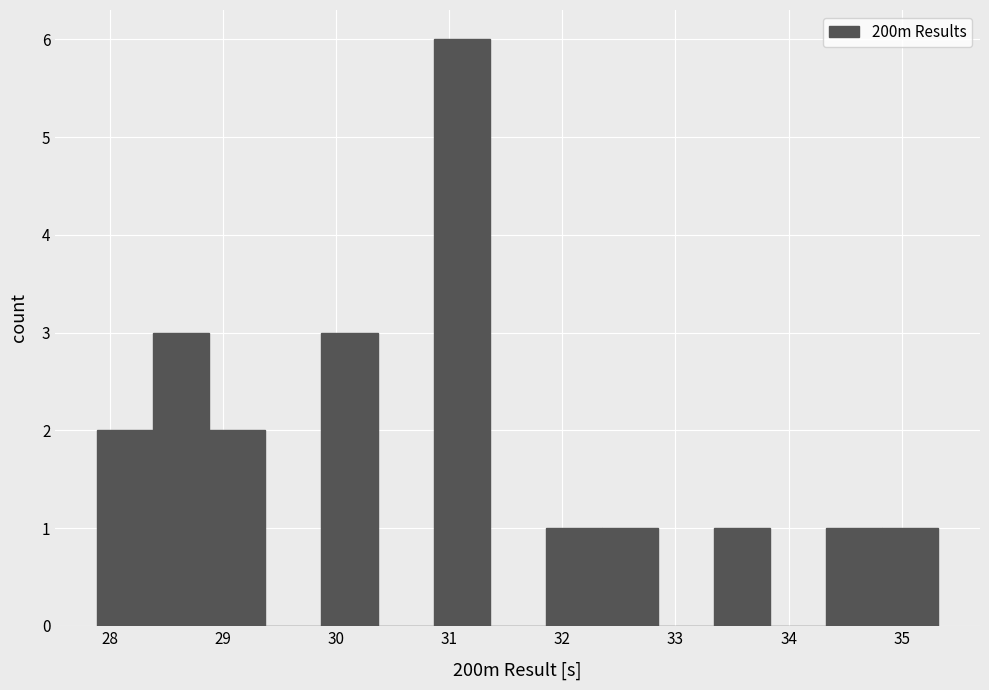

Reading left to right, transcribe this chart: for each bar, give the range it covers on the x-axis and its height. Neither the bar edges nor the heights are printed on the chart, so give them approximately, as read against the axes.

27.9 to 28.4: 2
28.4 to 28.9: 3
28.9 to 29.4: 2
29.4 to 29.9: 0
29.9 to 30.4: 3
30.4 to 30.9: 0
30.9 to 31.4: 6
31.4 to 31.9: 0
31.9 to 32.3: 1
32.3 to 32.8: 1
32.8 to 33.3: 0
33.3 to 33.8: 1
33.8 to 34.3: 0
34.3 to 34.8: 1
34.8 to 35.3: 1